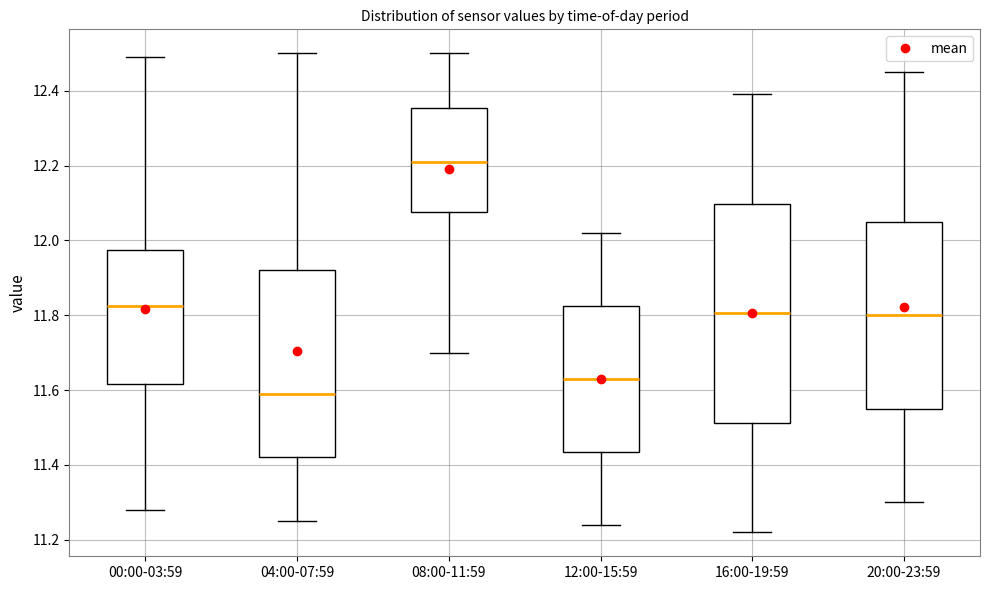

Comparing the boxes themselves (not the whiskers), which one is the tallest?

16:00-19:59